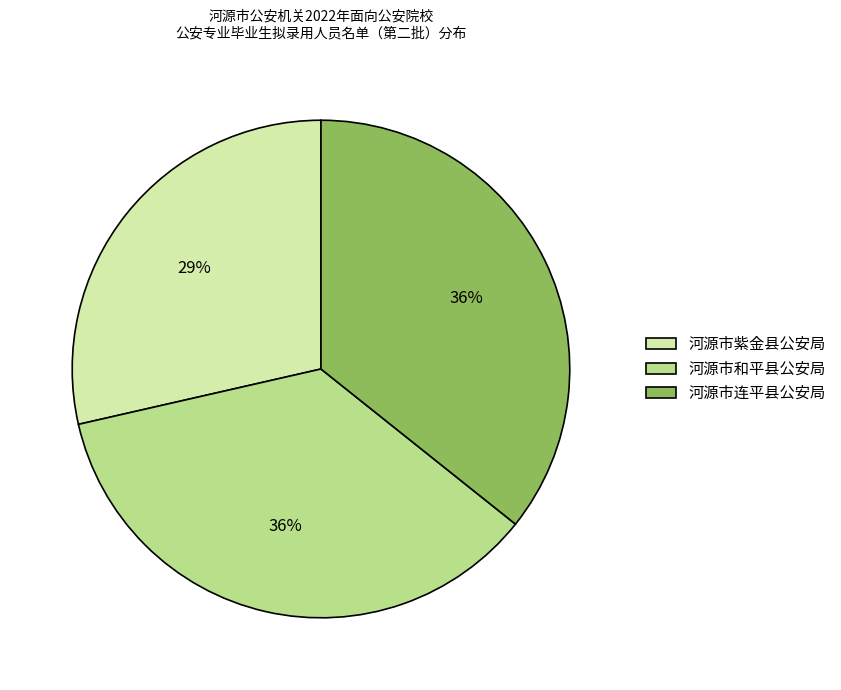

Approximately how many times larger is the value at 河源市和平县公安局 compared to 河源市连平县公安局?

1.0